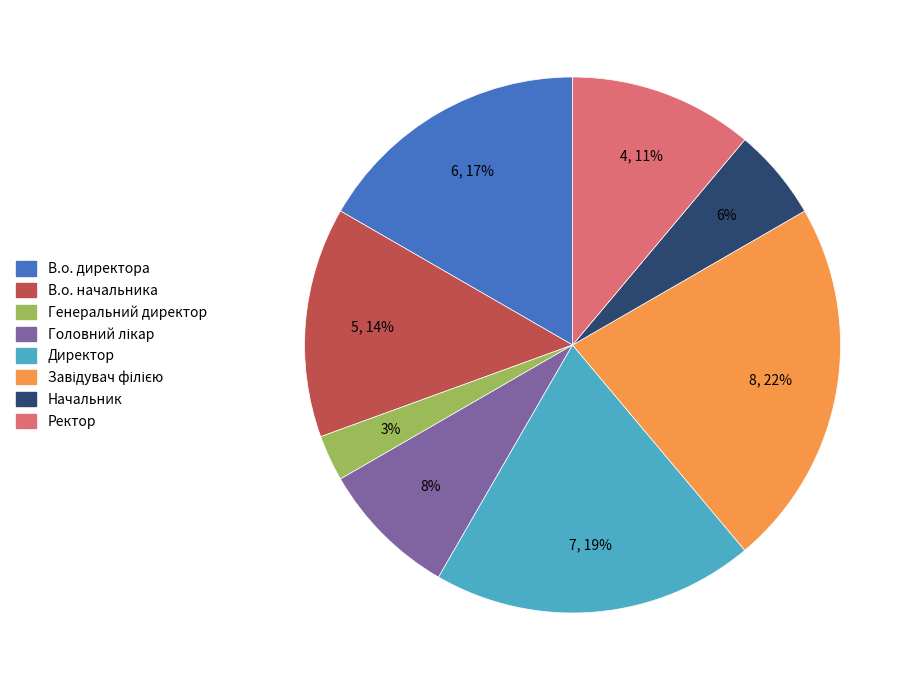

Is it true that В.о. начальника is 2% of the pie?

False